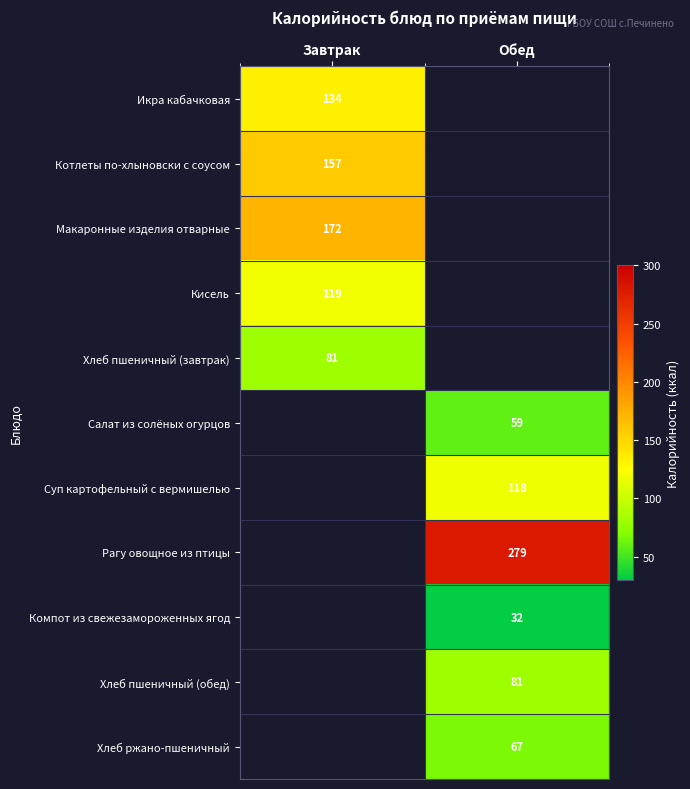

True or false: Икра кабачковая has a value of 134 at Завтрак.

True